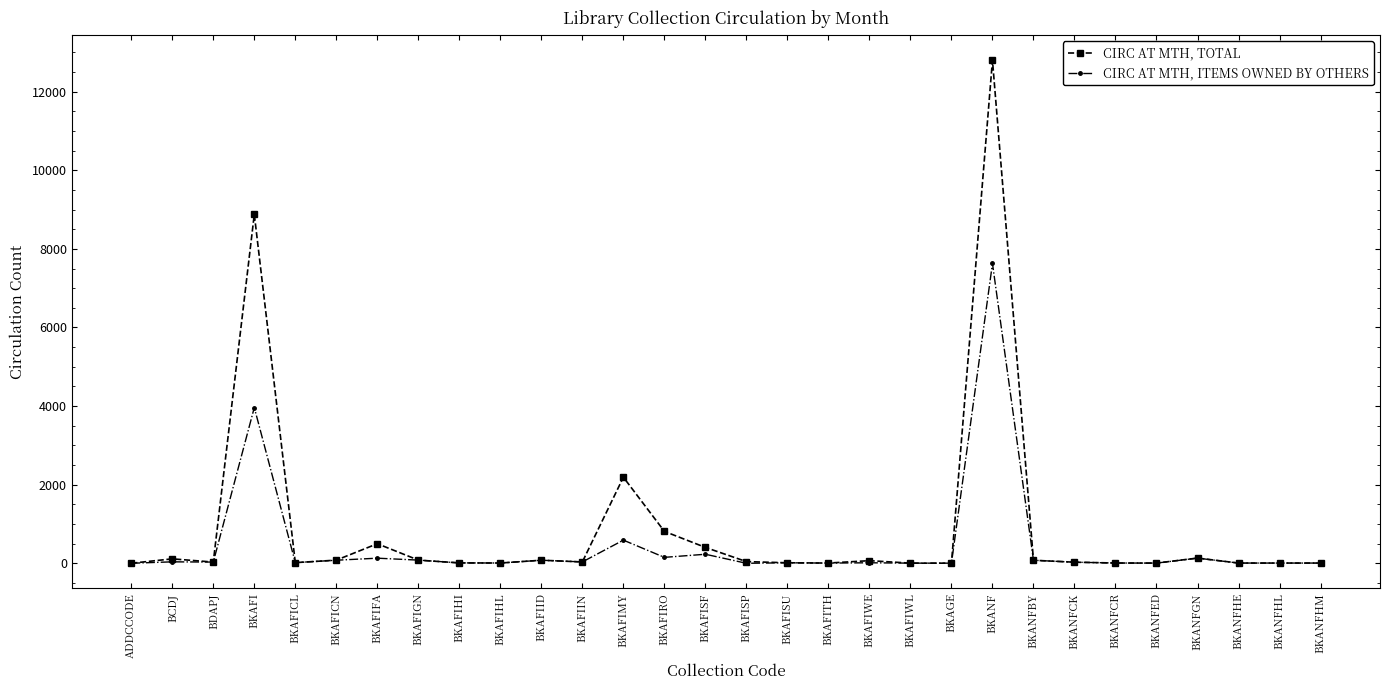

True or false: CIRC AT MTH, TOTAL has more than 0 interior local peaks.

True